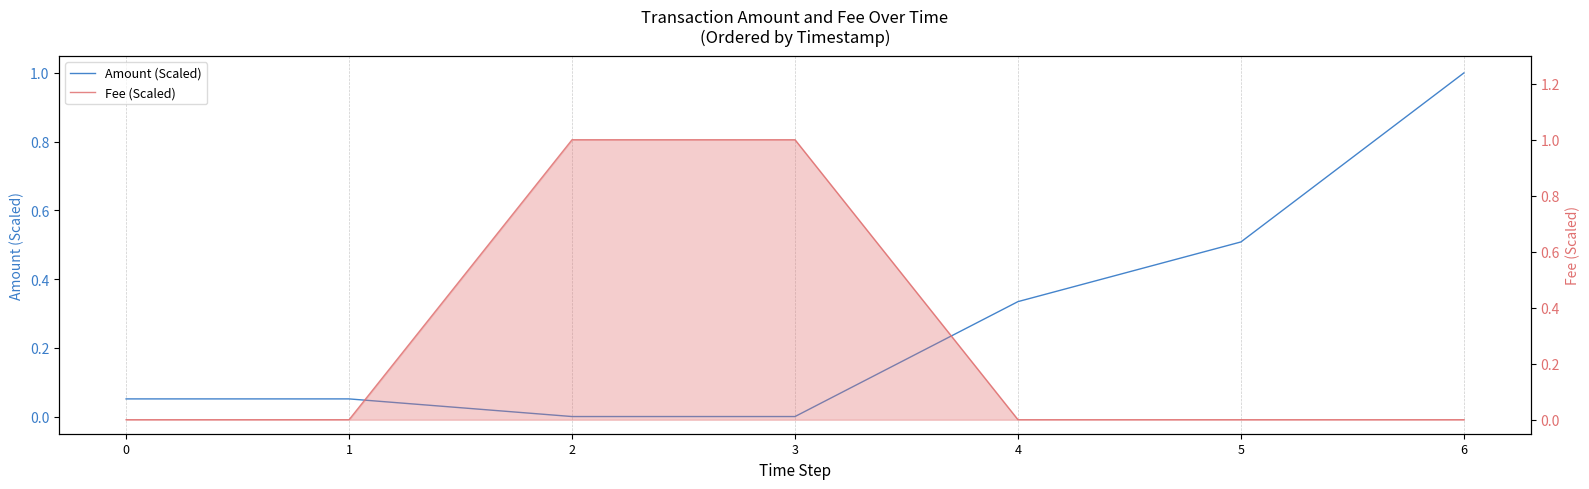

Count the number of data series in this chart.

2